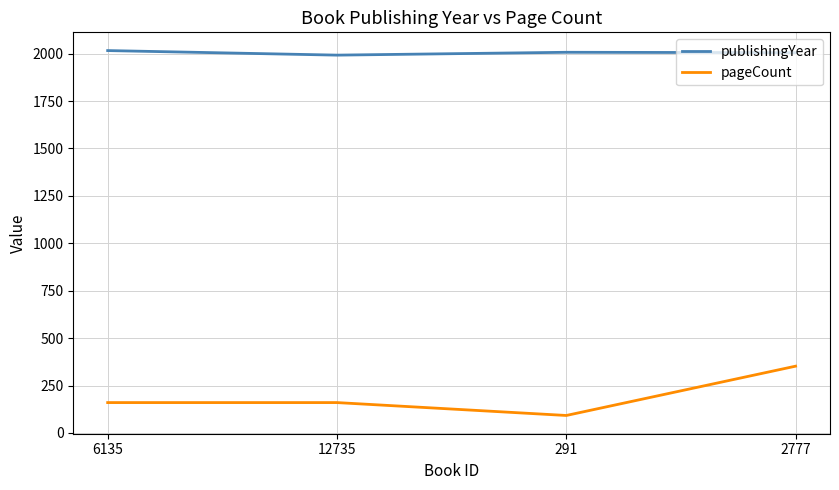

What is the total value across all series at 2777?

2357